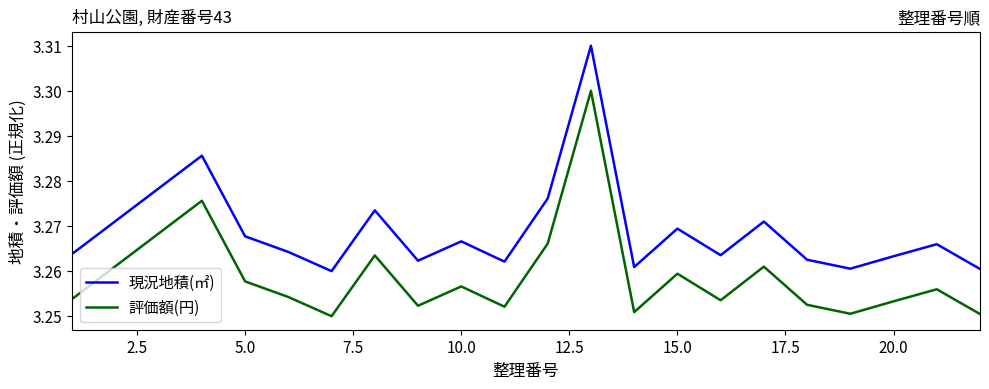

Rank the series by their average value, from lowest to highest.

評価額(円), 現況地積(㎡)